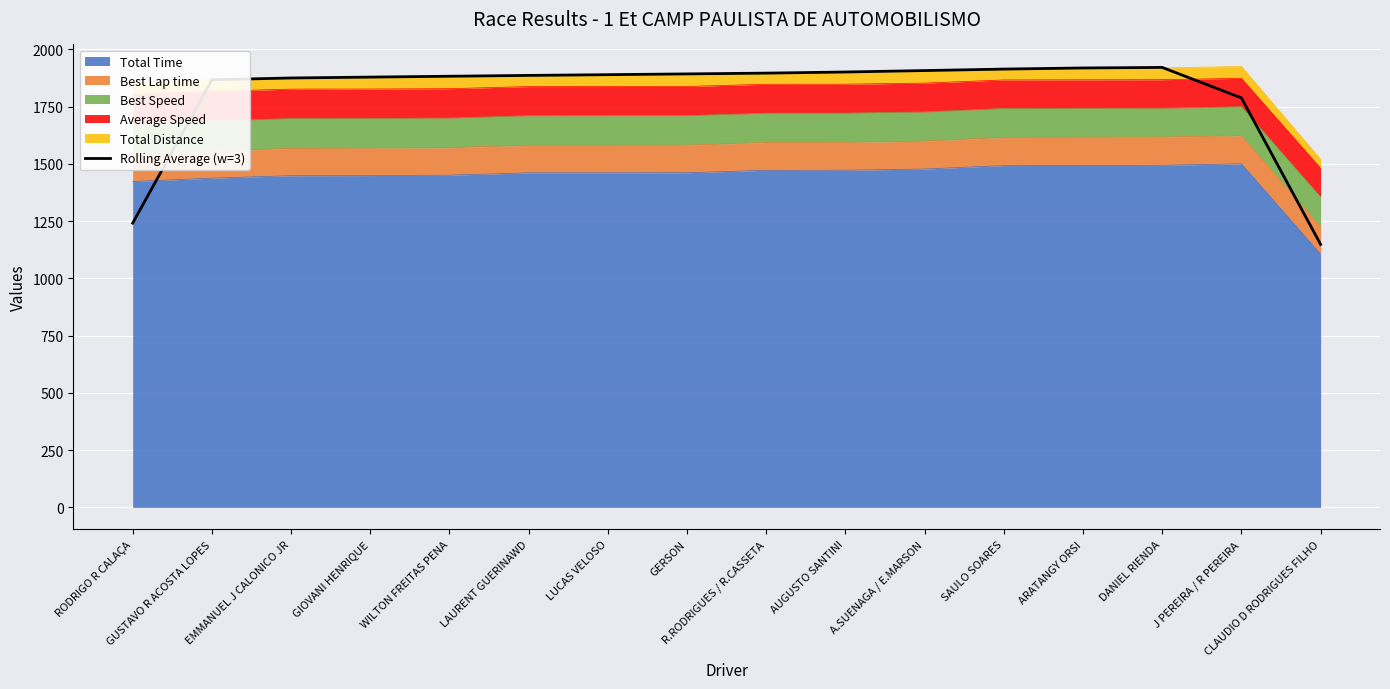

True or false: the data shows 1241.0 at RODRIGO R CALAÇA.

True